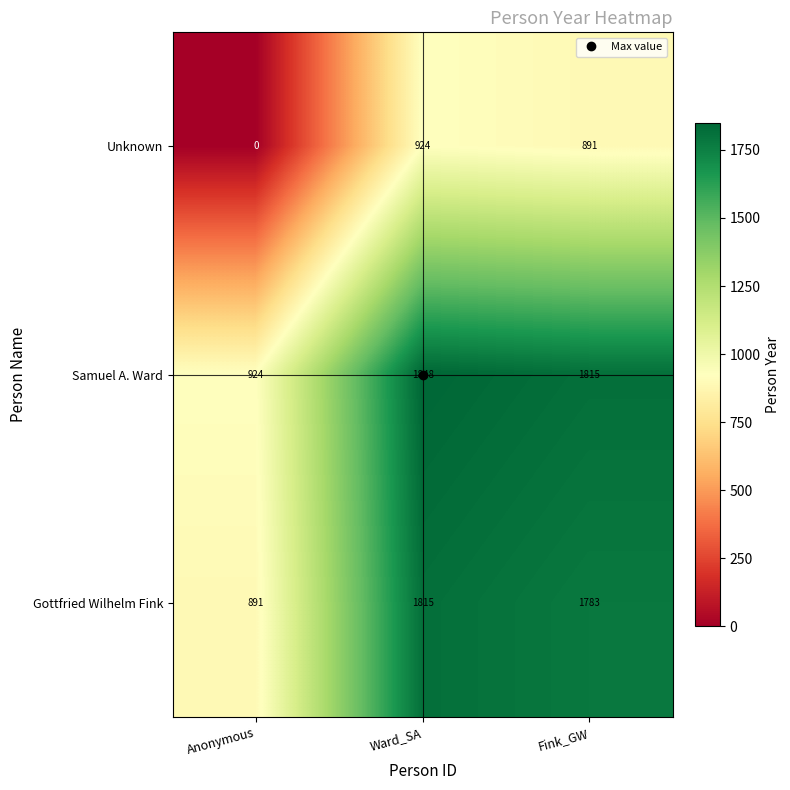

At which category is the sum across all series the highest?

Ward_SA